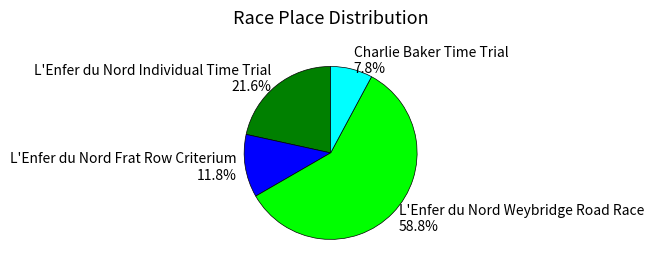

Is it true that L'Enfer du Nord Individual Time Trial is 31% of the pie?

False